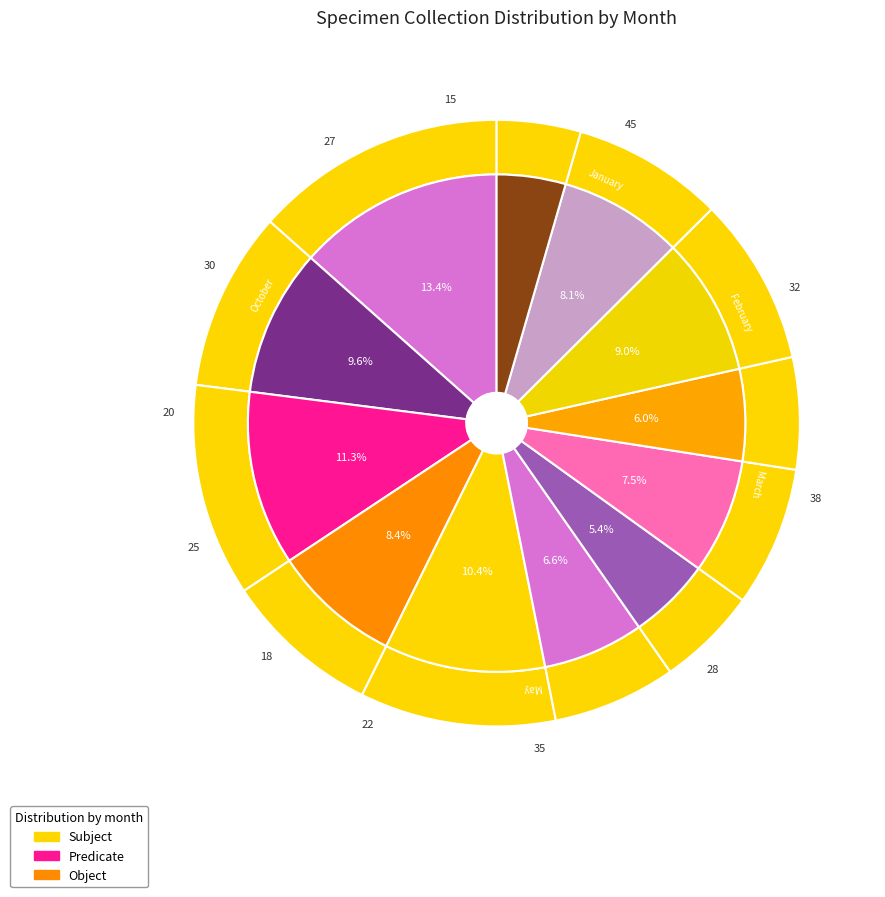

Does 7 account for over 50% of the chart?

No